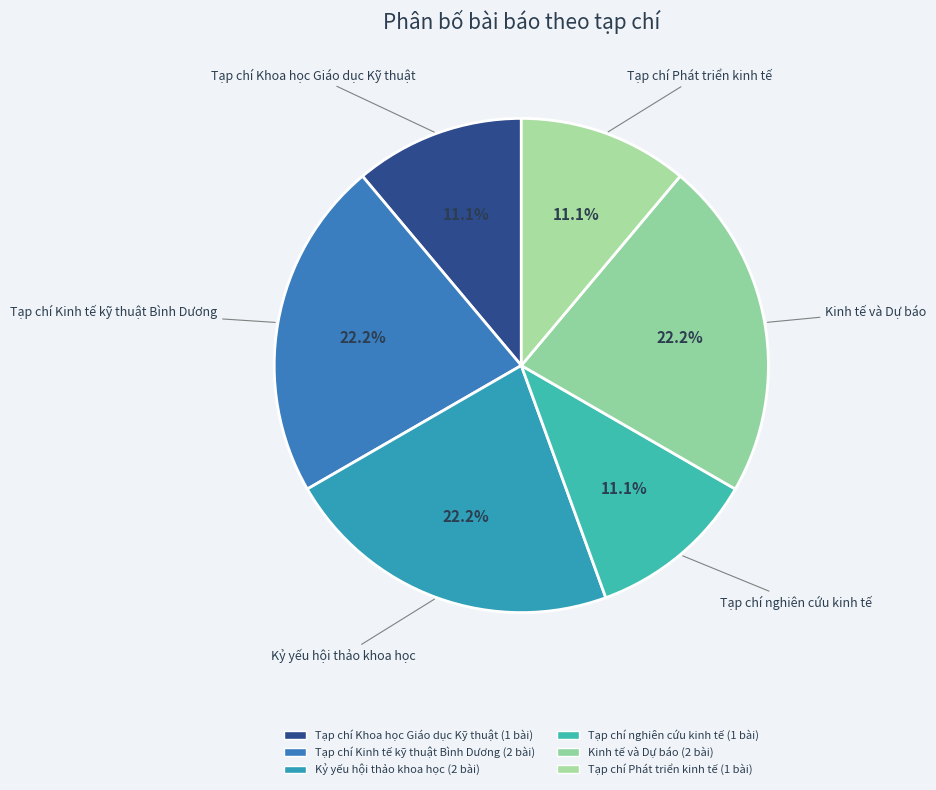

How many segments does this pie chart have?

6